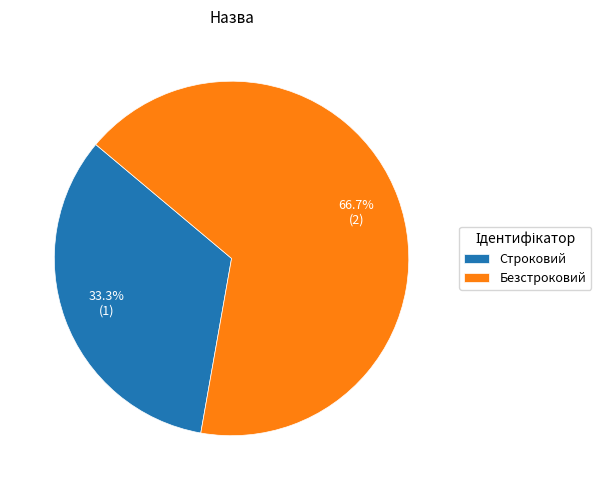

How many segments does this pie chart have?

2